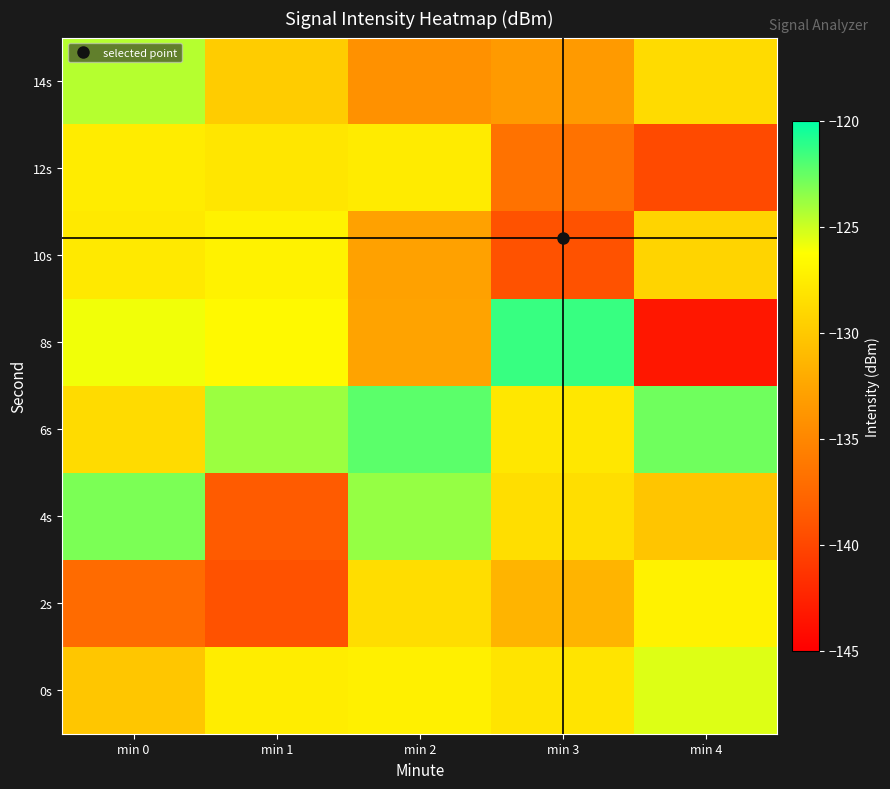

What is the difference between the highest and lowest values at min 4?

20.6